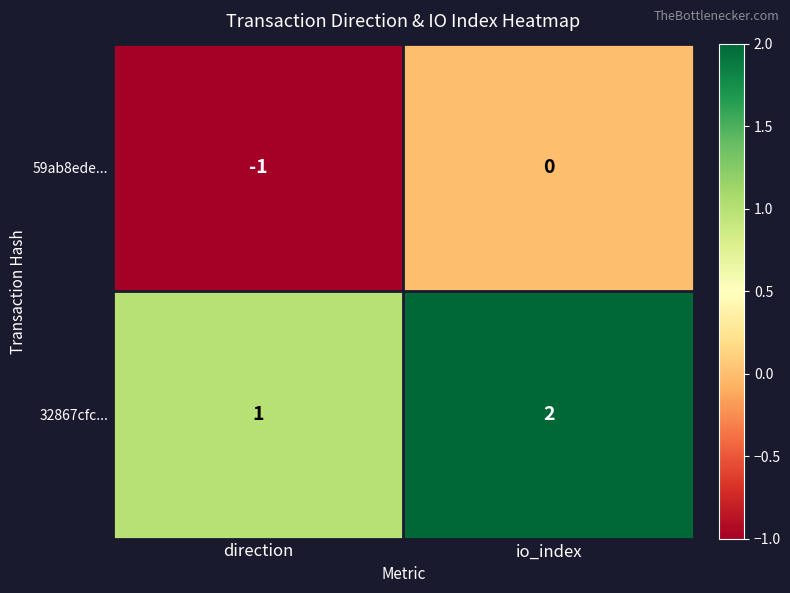

Which label corresponds to the largest value in the chart?

io_index